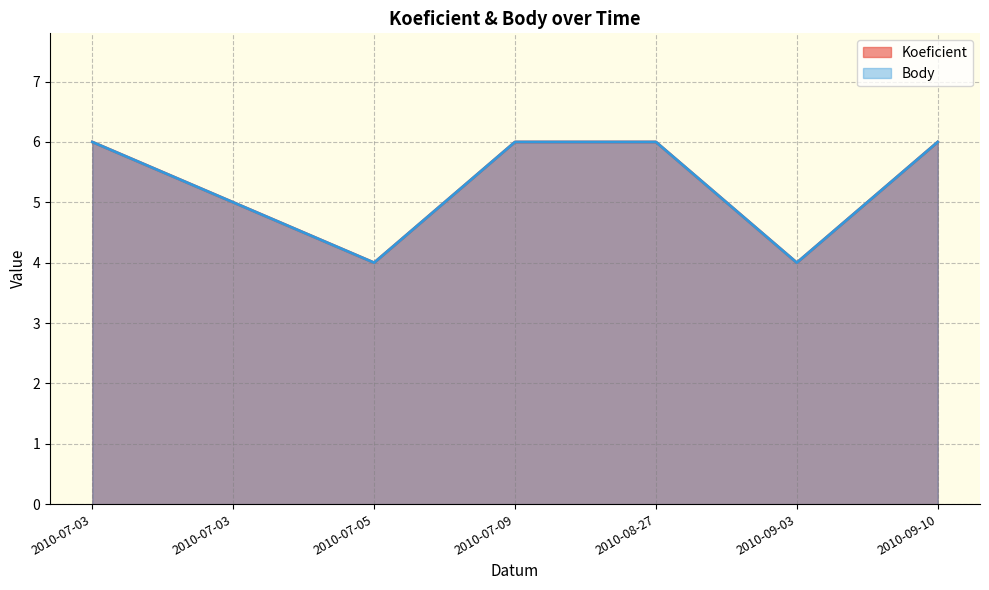

How many lines are shown in the chart?

2